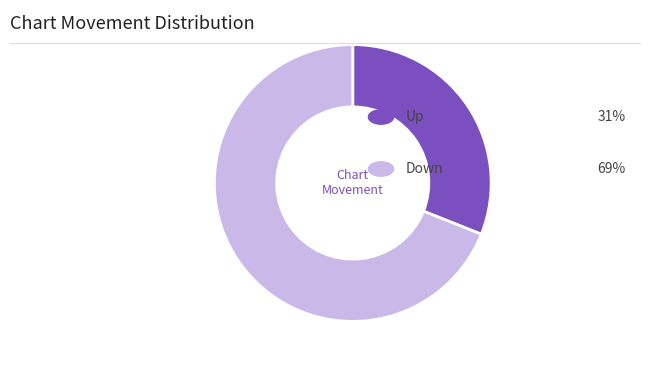

How many segments does this pie chart have?

2